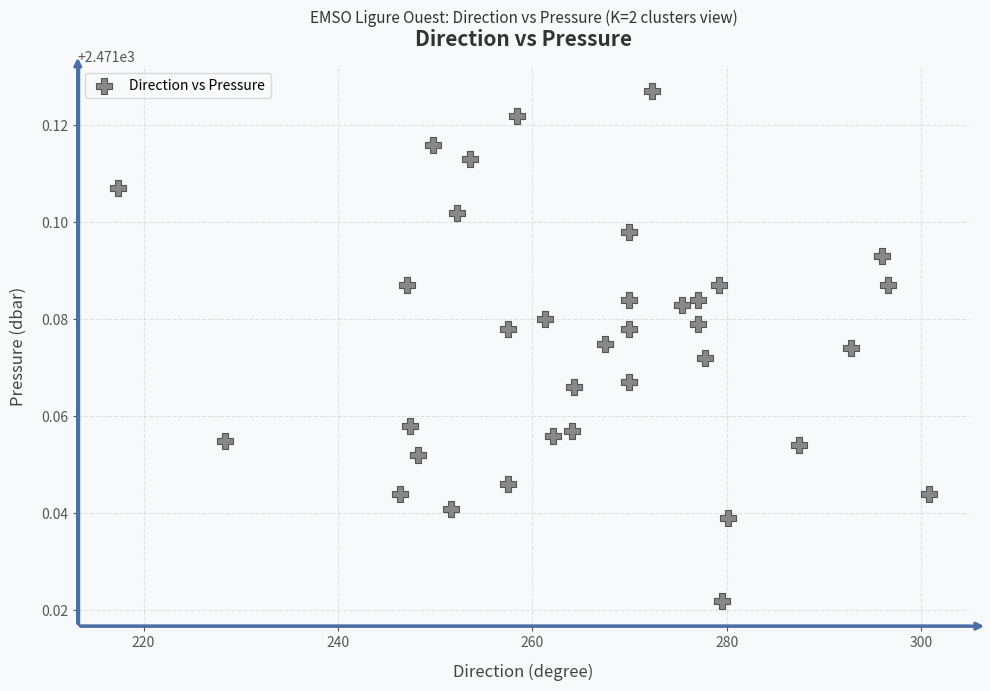

What is the range of X values (max minus min)?

83.4